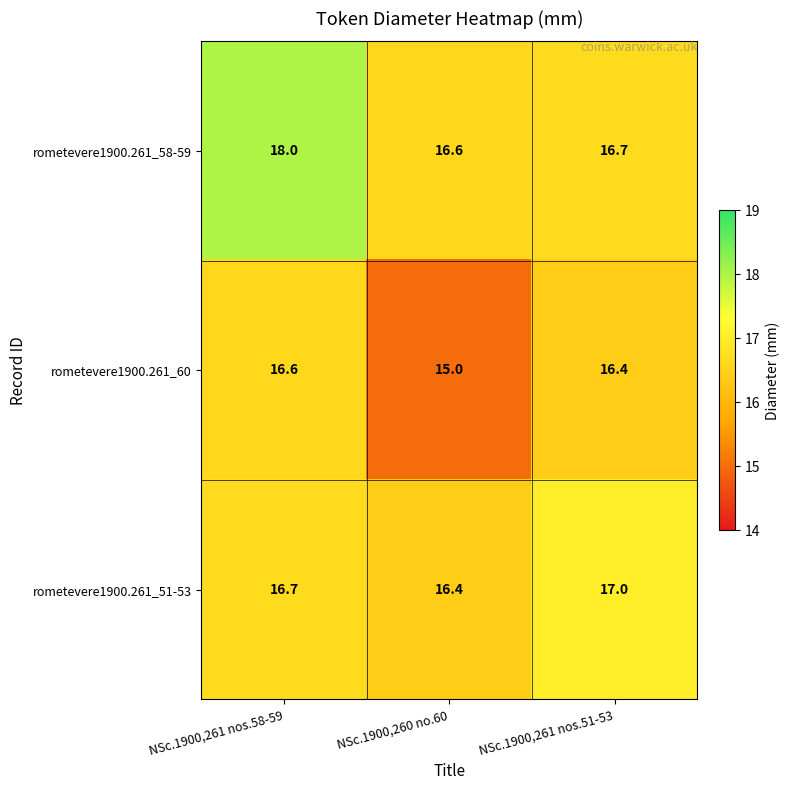

Reading right to left, extract all data points from this chart.

rometevere1900.261_58-59: 16.7	16.6	18.0
rometevere1900.261_60: 16.4	15.0	16.6
rometevere1900.261_51-53: 17.0	16.4	16.7